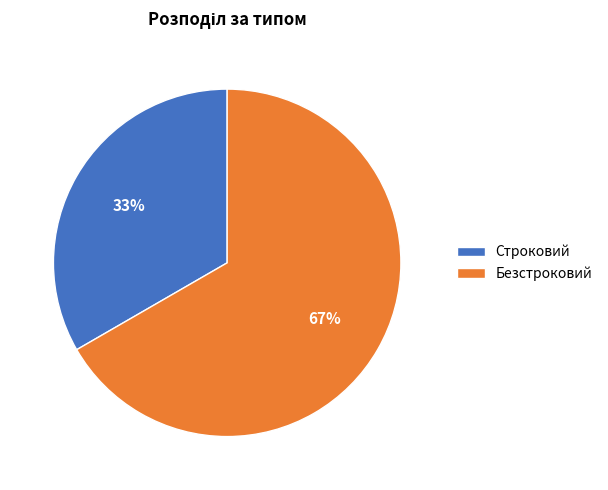

Which has a higher value, Безстроковий or Строковий?

Безстроковий